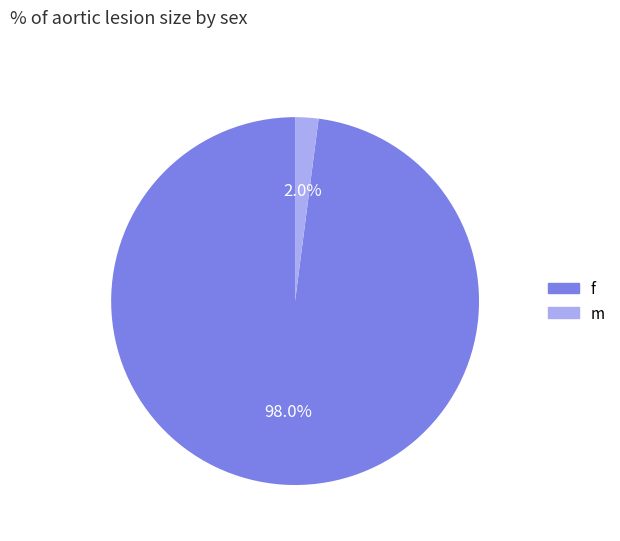

What is the smallest slice in the pie chart?

m